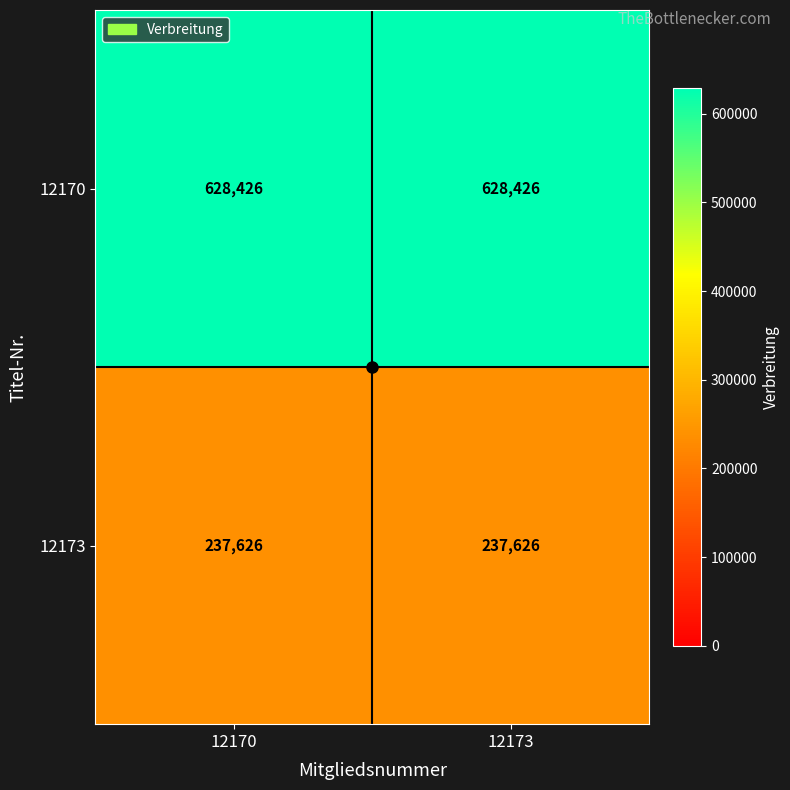

Count the number of data series in this chart.

2